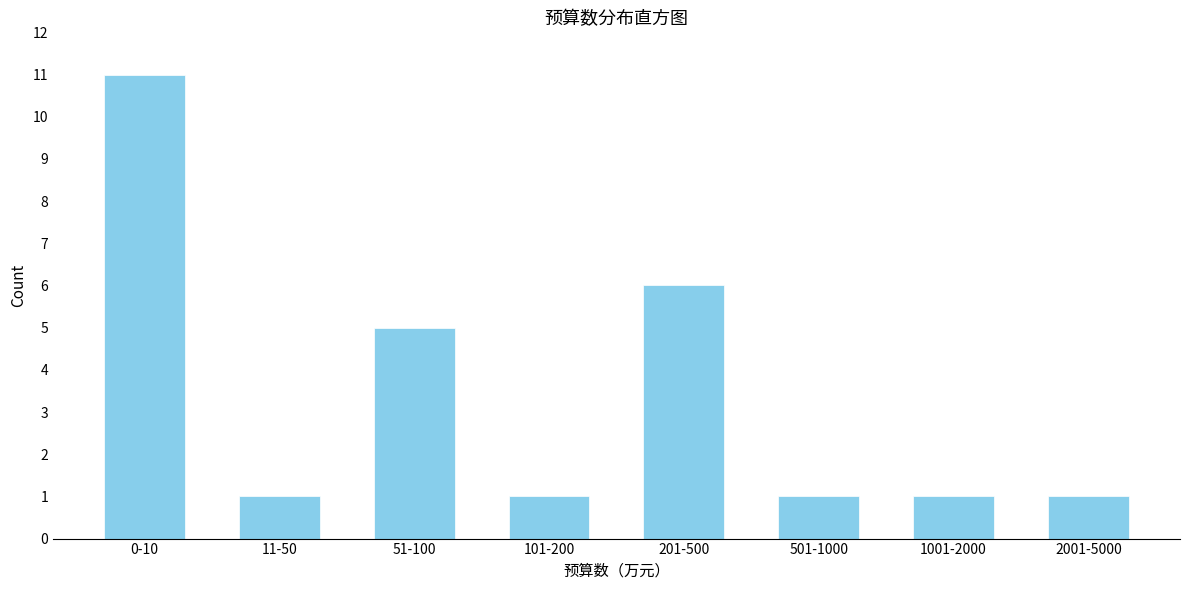

Reading right to left, what are all the values shown in this chart?

2001-5000=1	1001-2000=1	501-1000=1	201-500=6	101-200=1	51-100=5	11-50=1	0-10=11